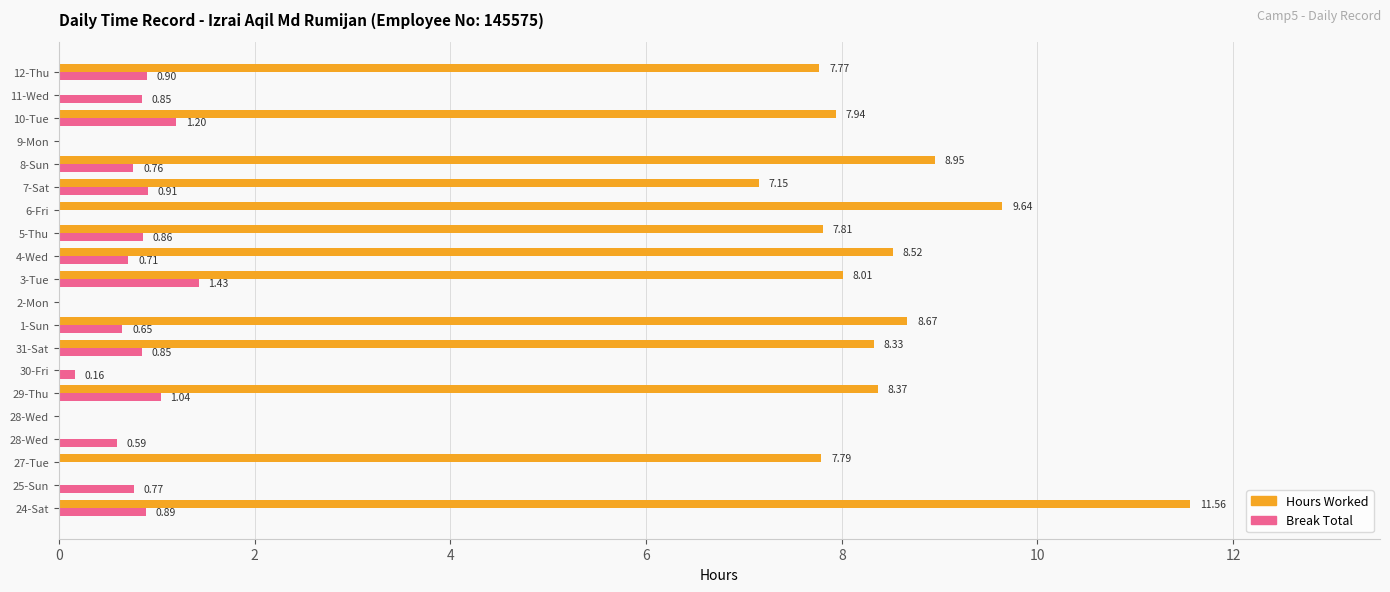

List the series in order of their peak value, highest first.

Hours Worked, Break Total